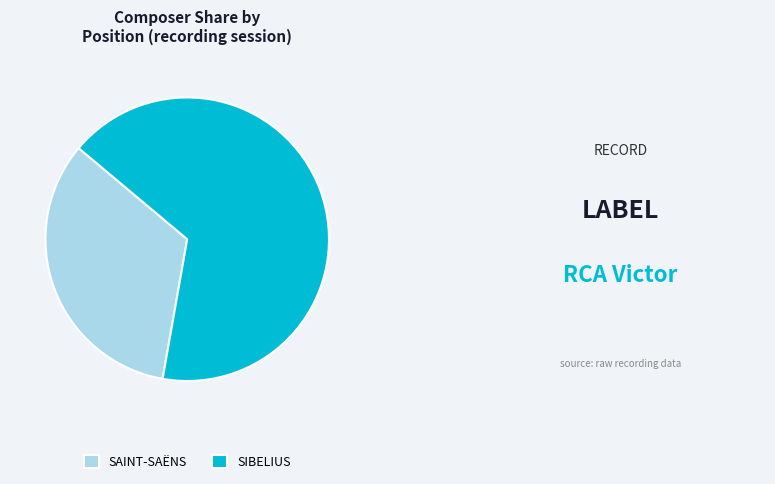

Which category has the biggest portion of the pie?

SIBELIUS